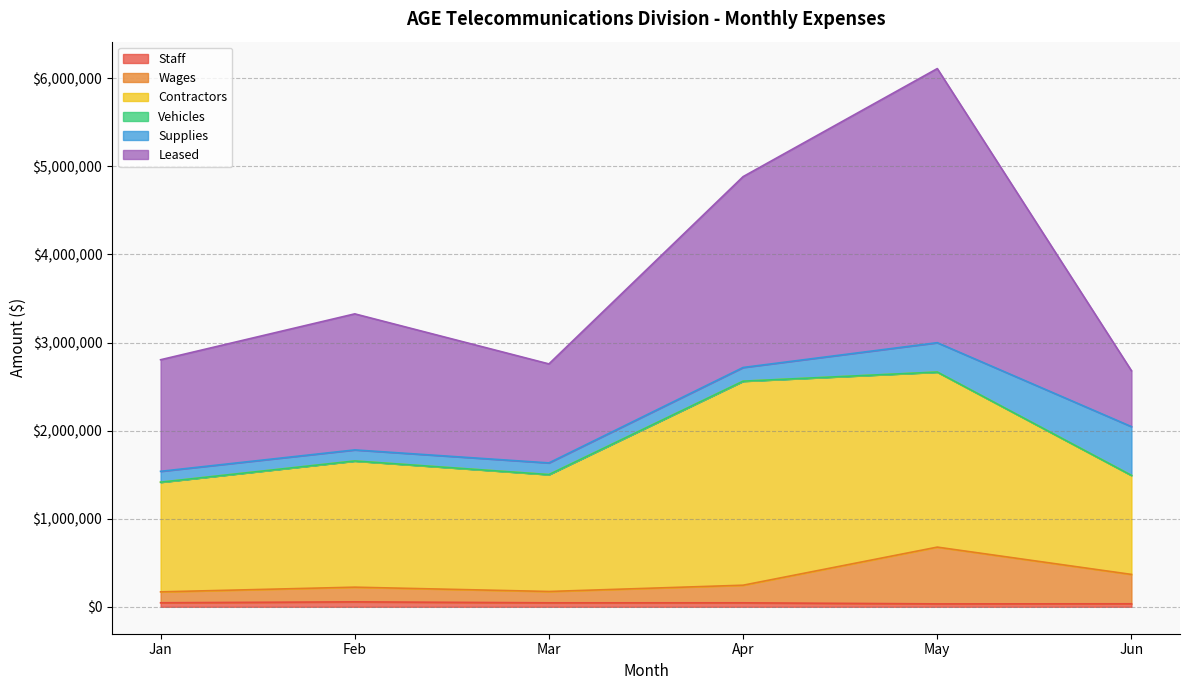

Reading left to right, transcribe all the data shown in this chart.

Staff: Jan=45766	Feb=56334	Mar=45221	Apr=45334	May=33233	Jun=34222
Wages: Jan=123889	Feb=166547	Mar=128776	Apr=199870	May=644345	Jun=333421
Contractors: Jan=1244567	Feb=1432233	Mar=1326677	Apr=2315643	May=1986754	Jun=1123876
Vehicles: Jan=342	Feb=453	Mar=234	Apr=342	May=543	Jun=221
Supplies: Jan=123342	Feb=125443	Mar=132477	Apr=155433	May=333287	Jun=553321
Leased: Jan=1266543	Feb=1544328	Mar=1123786	Apr=2166455	May=3111366	Jun=634556